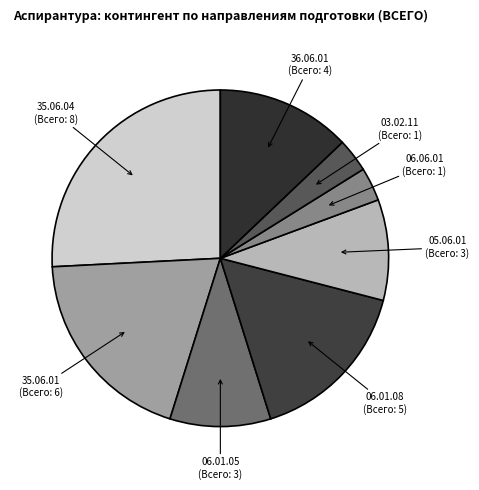

How many segments does this pie chart have?

8